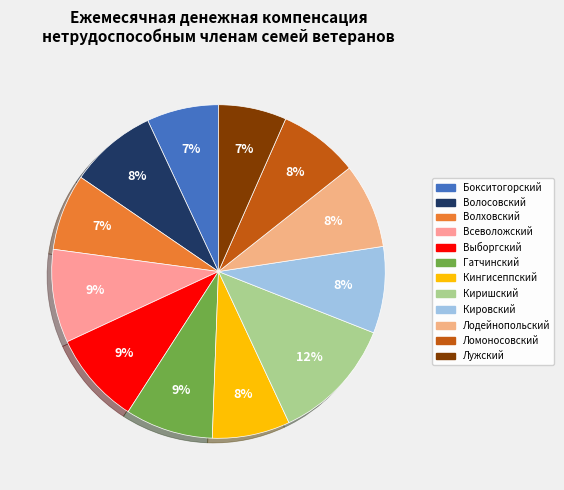

The Лодейнопольский slice represents 8% of the pie. True or false?

True